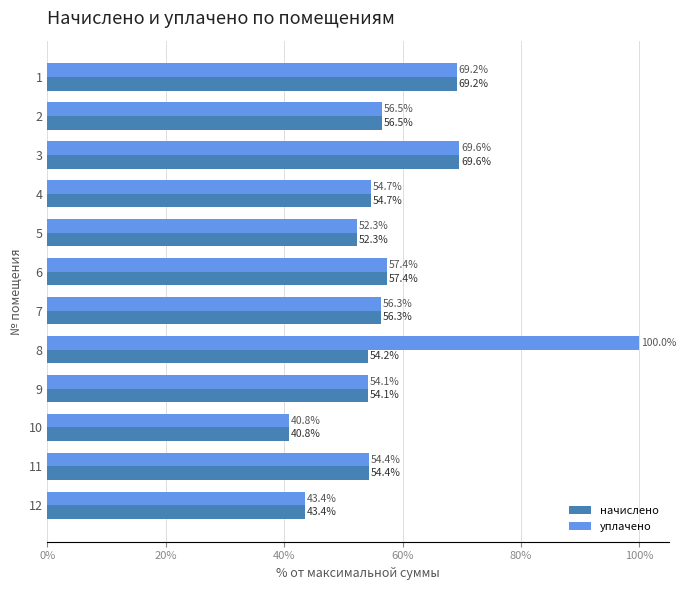

Which series has the widest spread of values?

уплачено